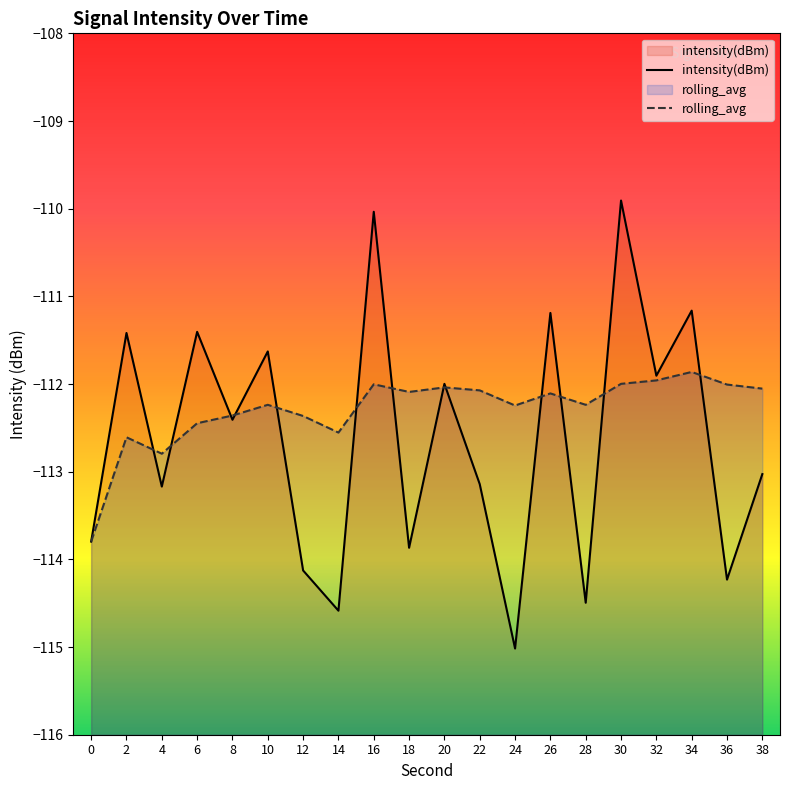

What is the total value across all series at 24?

-227.3